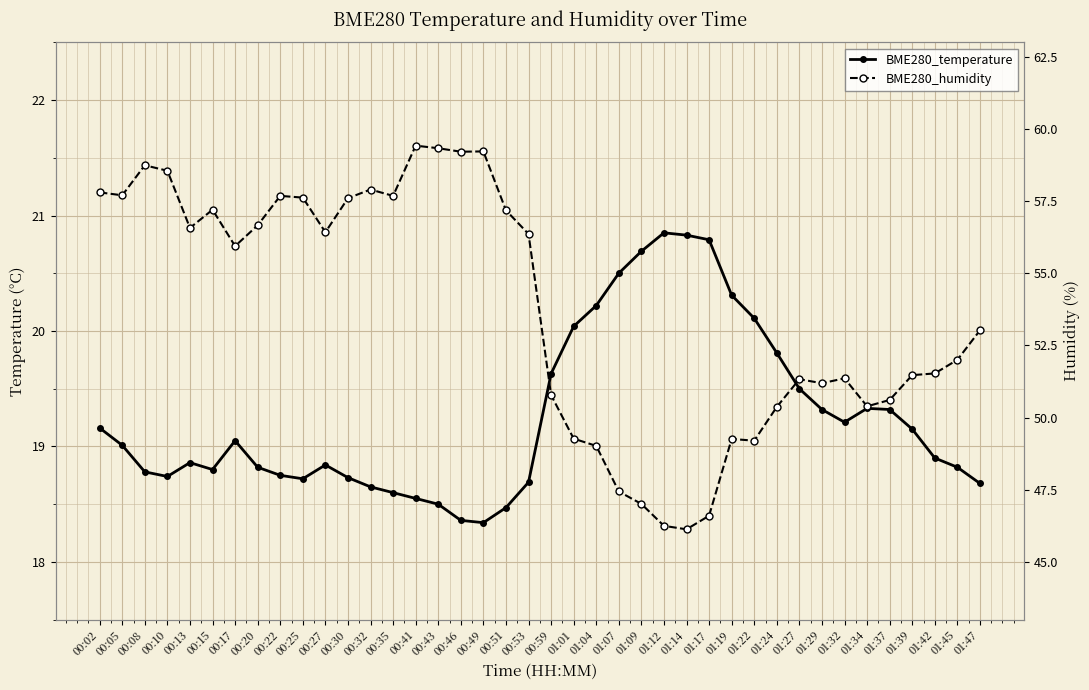

How many series are shown in this chart?

2